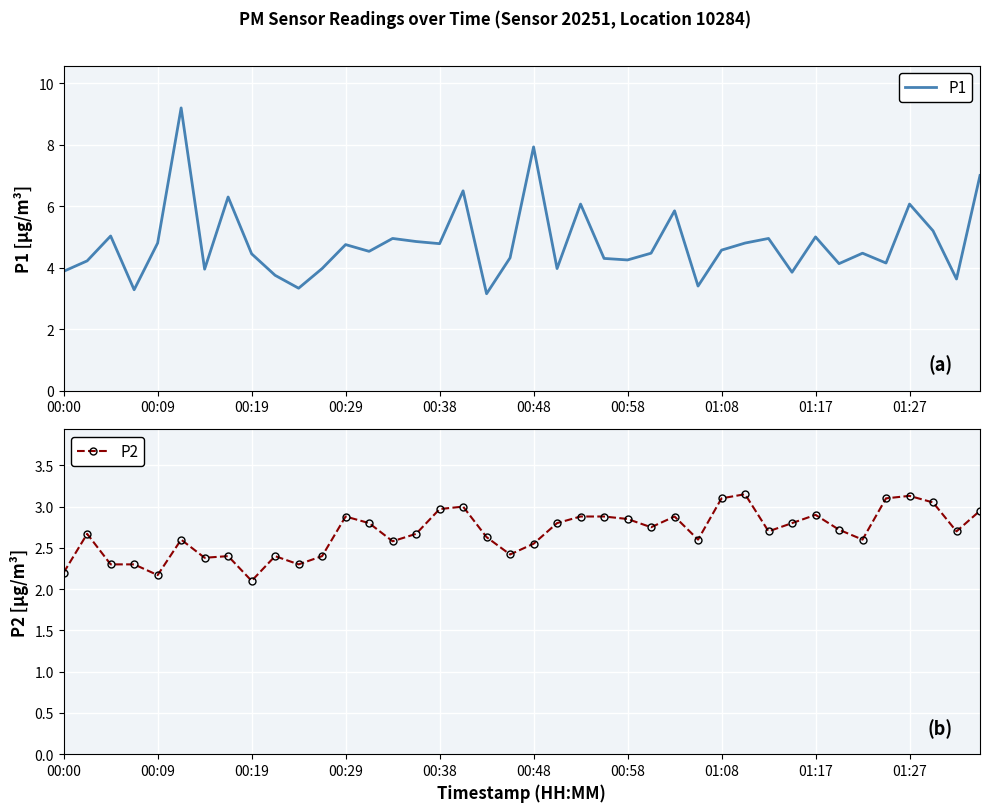

Reading right to left, what are all the values shown in this chart?

P1: 7.0	3.6	5.2	6.1	4.2	4.5	4.1	5.0	3.9	5.0	4.8	4.6	3.4	5.8	4.5	4.2	4.3	6.1	4.0	7.9	4.3	3.1	6.5	4.8	4.8	5.0	4.5	4.8	4.0	3.3	3.8	4.5	6.3	4.0	9.2	4.8	3.3	5.0	4.2	3.9
P2: 3.0	2.7	3.0	3.1	3.1	2.6	2.7	2.9	2.8	2.7	3.1	3.1	2.6	2.9	2.8	2.9	2.9	2.9	2.8	2.5	2.4	2.6	3.0	3.0	2.7	2.6	2.8	2.9	2.4	2.3	2.4	2.1	2.4	2.4	2.6	2.2	2.3	2.3	2.7	2.2